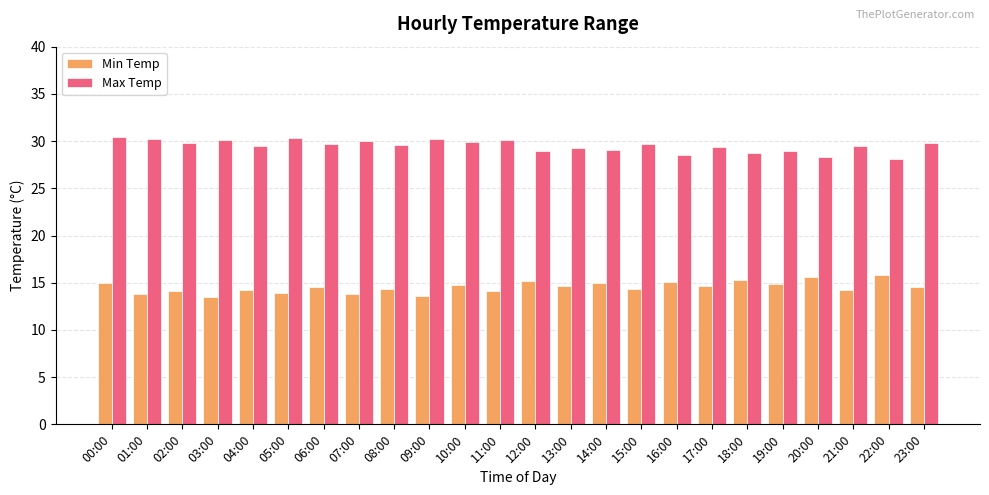

Rank the series at 13:00 from lowest to highest value.

Min Temp, Max Temp